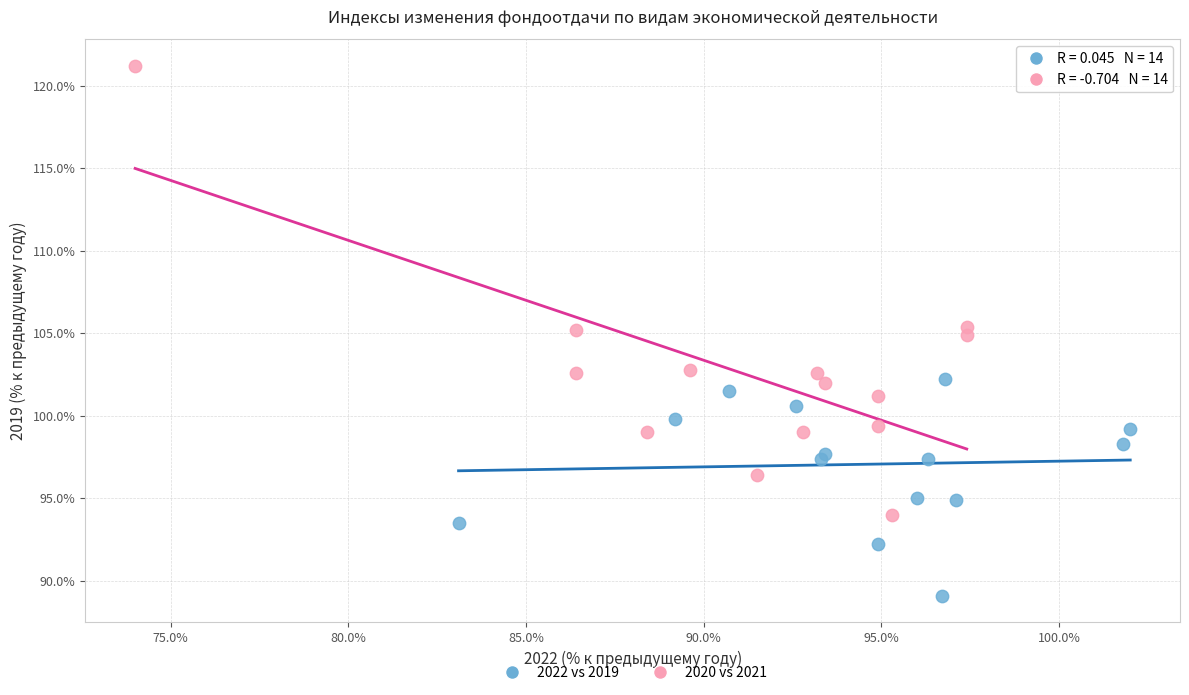

Which series contains the highest Y value?

2020 vs 2021